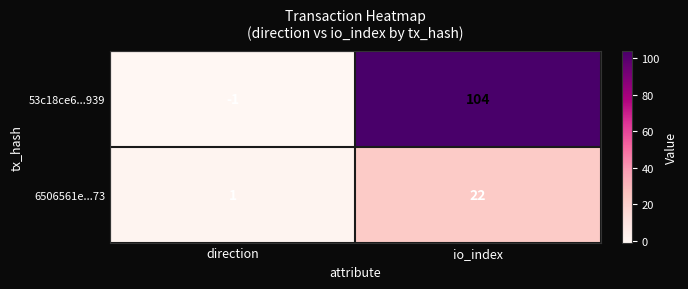

What is the difference between the 53c18ce6...939 values at io_index and direction?

105